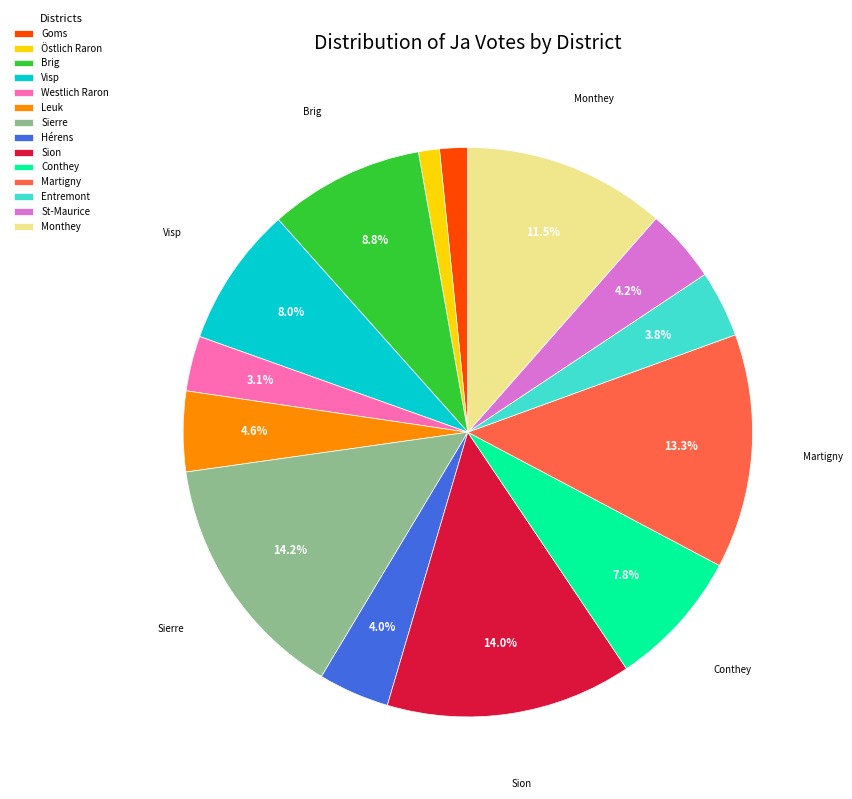

To the nearest percent, what portion does Conthey represent?

8%